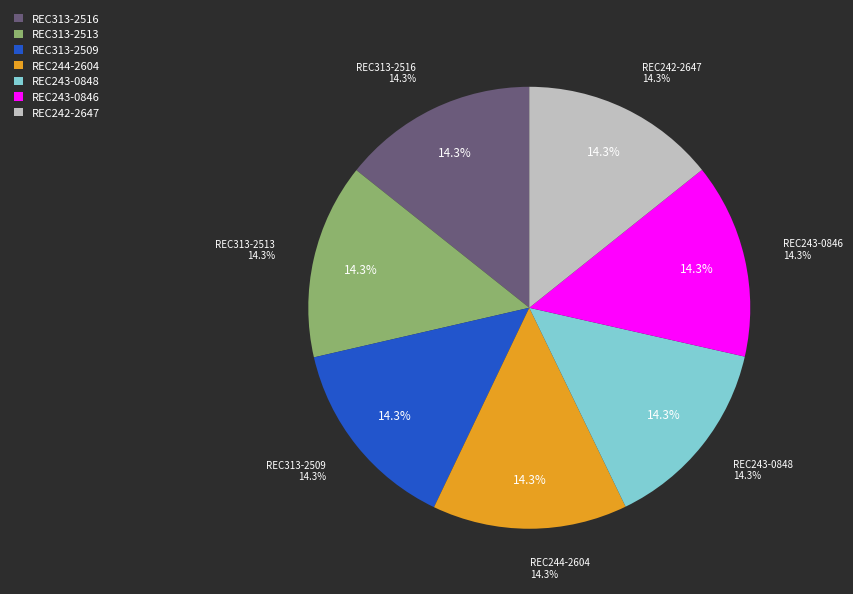

Do REC243-0846 and REC244-2604 together represent more than half of the pie?

No